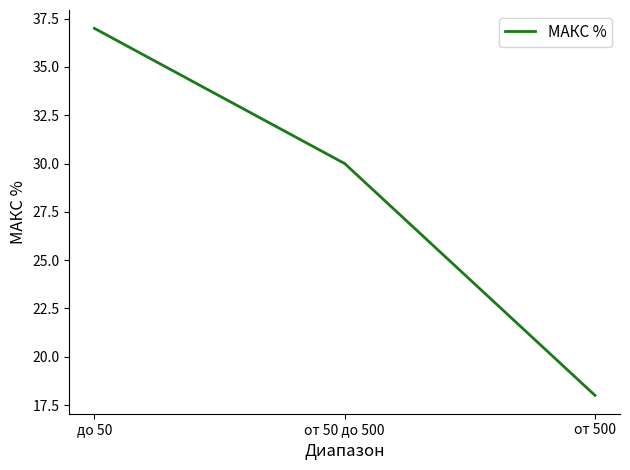

Reading left to right, list all the values displayed in this chart.

37	30	18